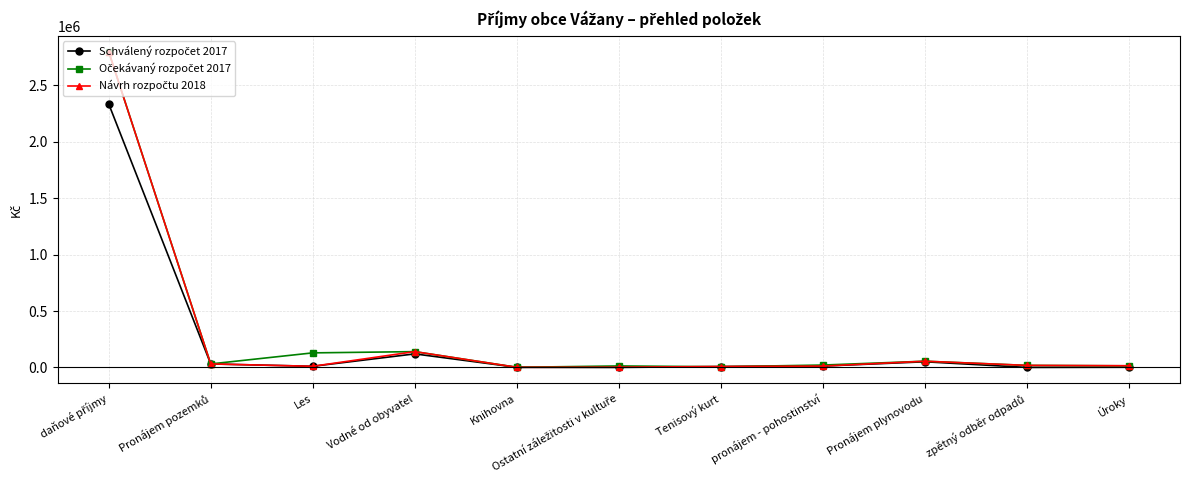

What is the maximum value shown in the chart?

2800000